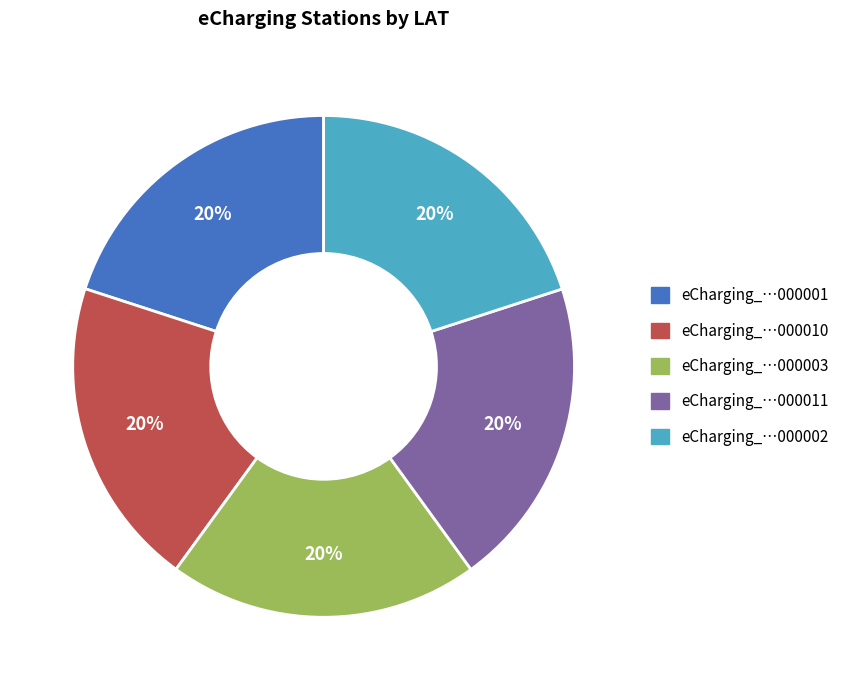

Does any single category account for the majority?

No